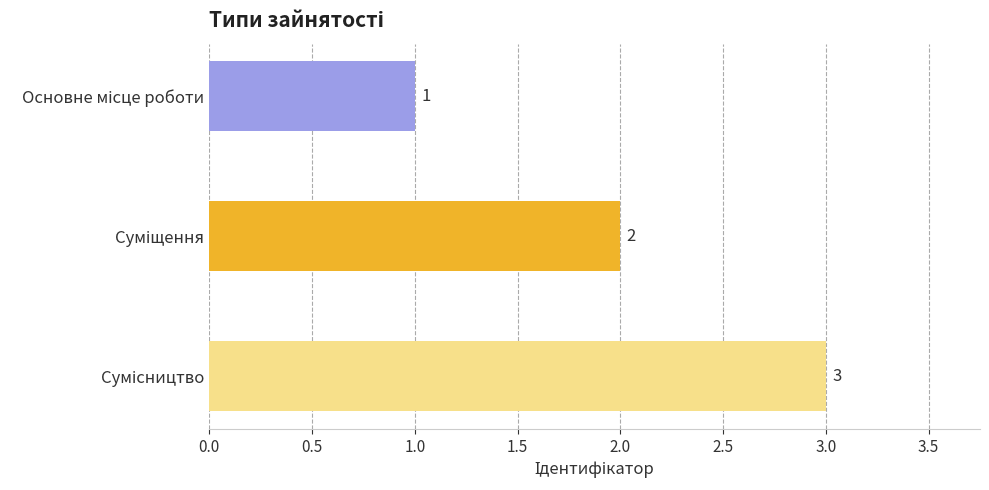

What is the value of the 2nd bar from the top?

2